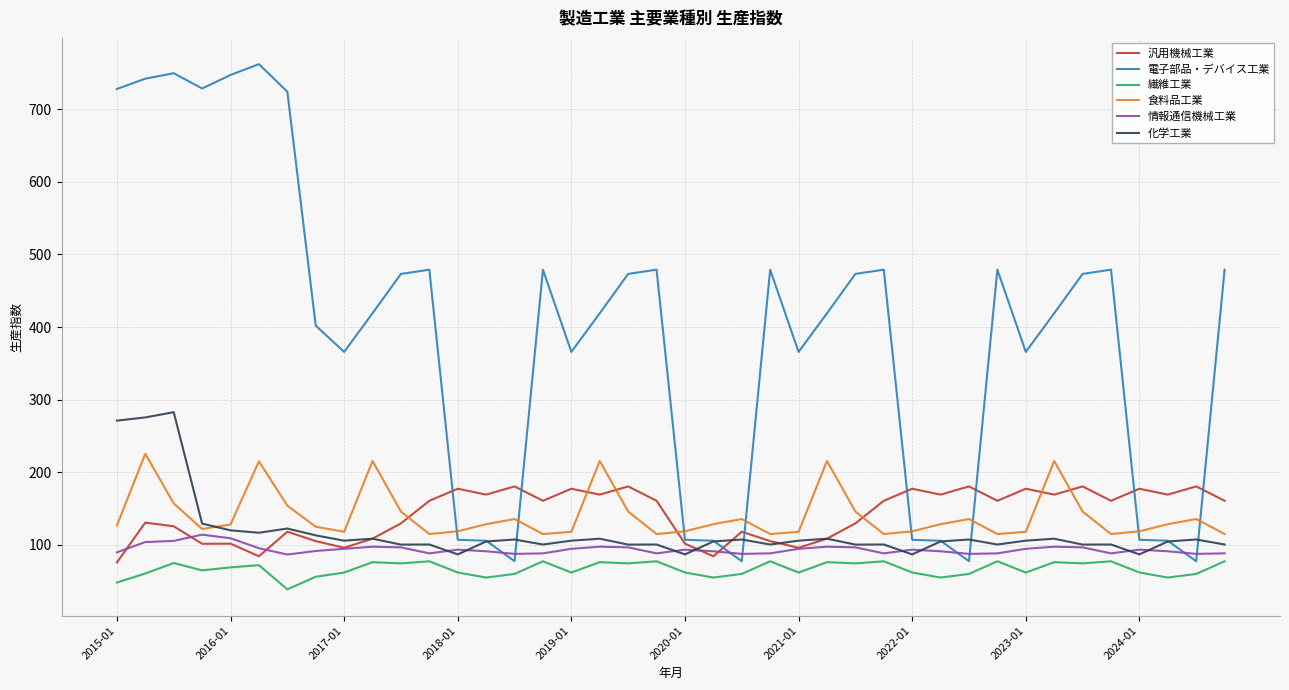

What are all the series names shown in the legend?

汎用機械工業, 電子部品・デバイス工業, 繊維工業, 食料品工業, 情報通信機械工業, 化学工業